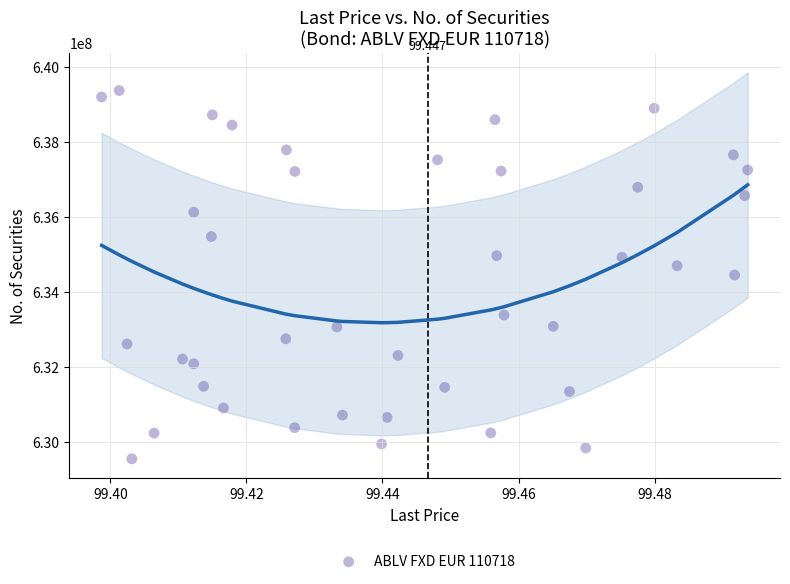

How many points are shown in the scatter plot?

40